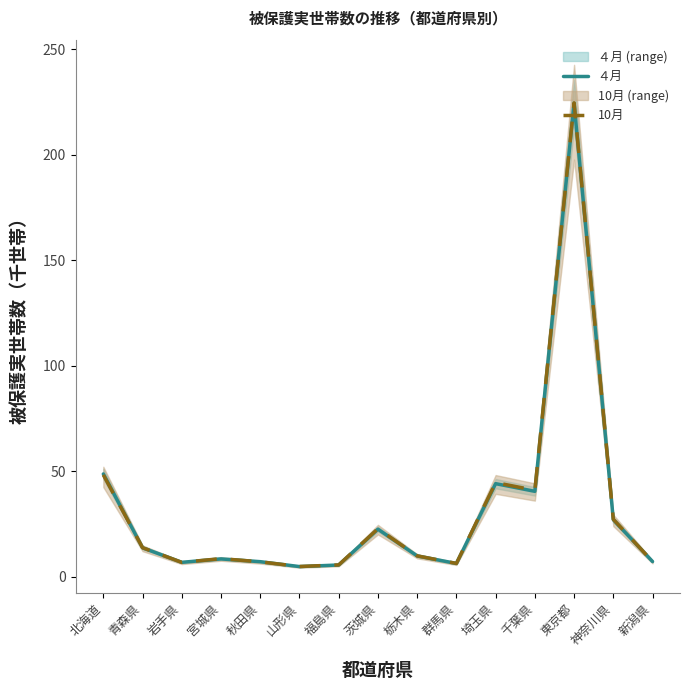

After their last crossing, which series has the higher values: ４月 or 10月?

４月